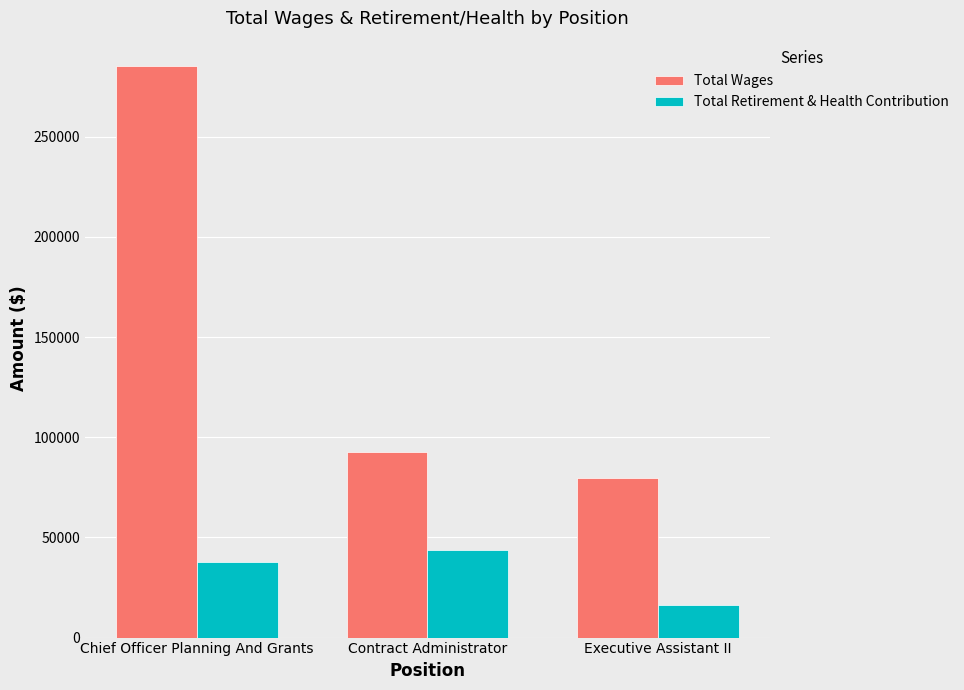

Which series changed the most between Chief Officer Planning And Grants and Executive Assistant II?

Total Wages